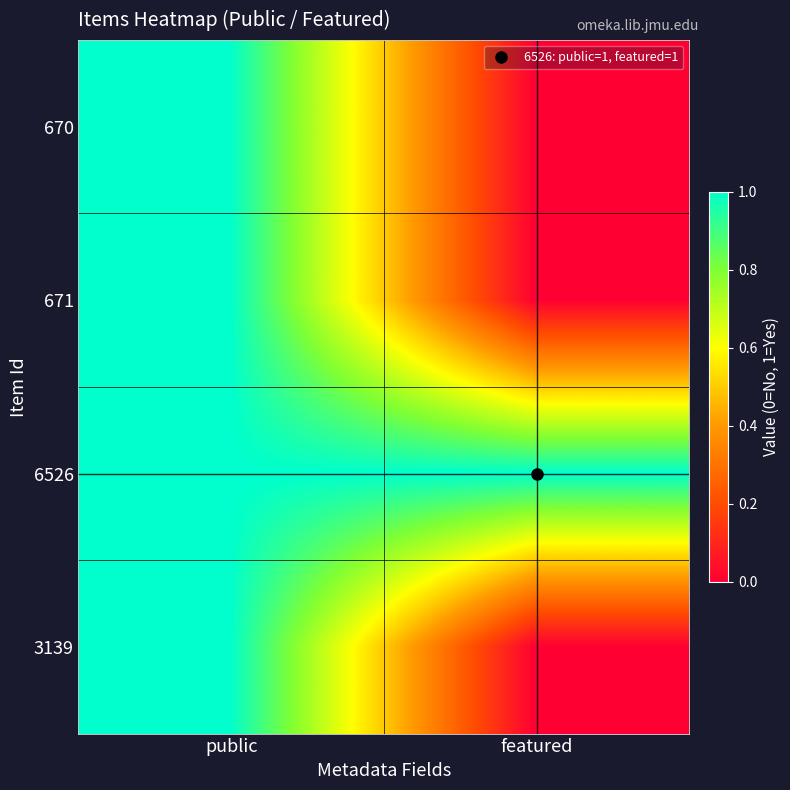

Reading left to right, list all the values displayed in this chart.

670: public=1	featured=0
671: public=1	featured=0
6526: public=1	featured=1
3139: public=1	featured=0